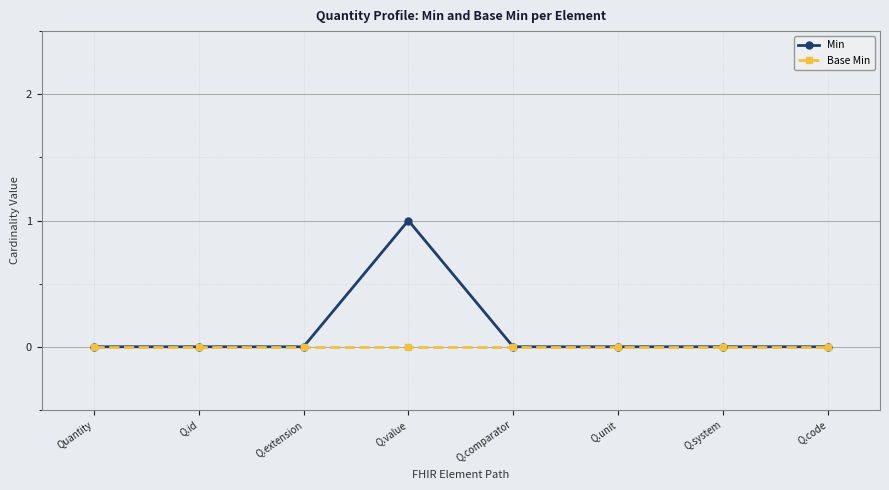

What is the total value across all series at Q.value?

1